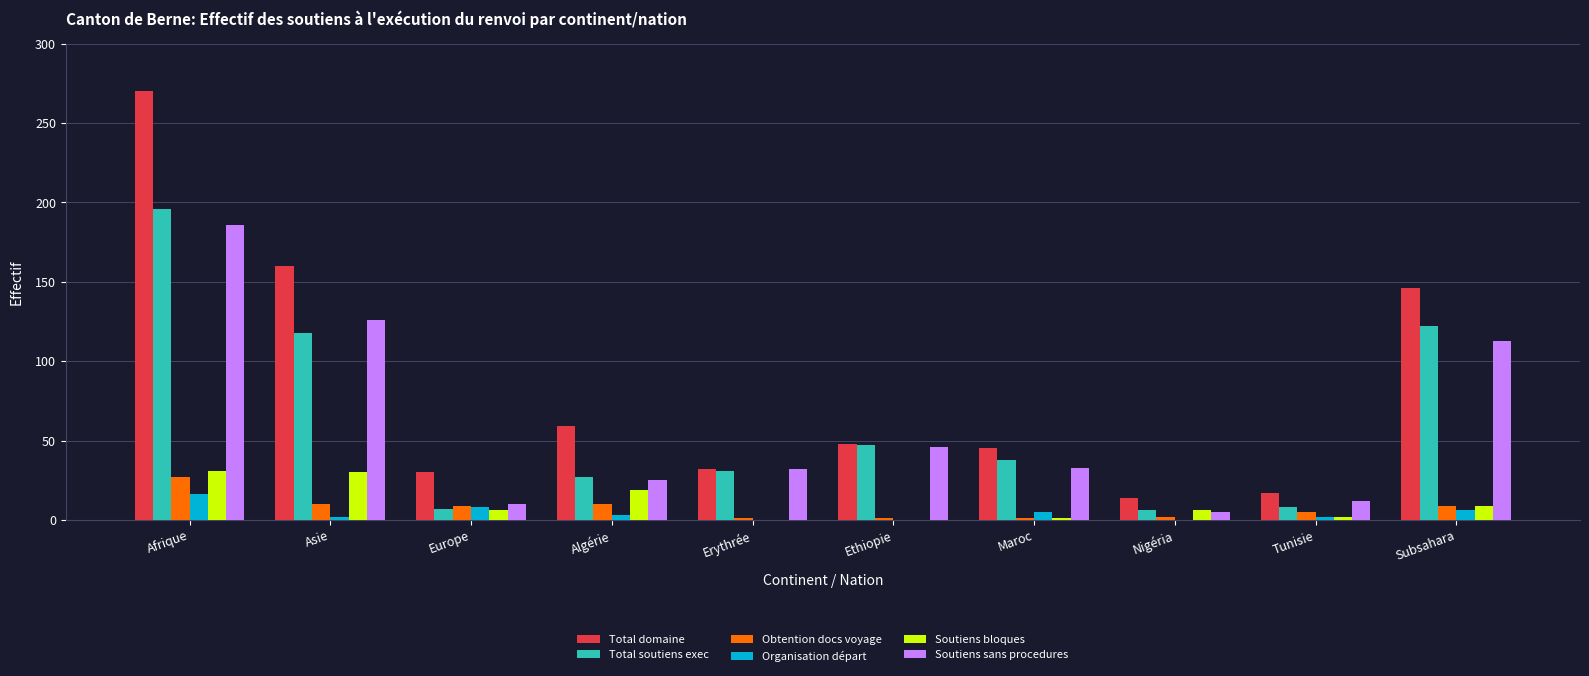

How many categories are shown in the chart?

10